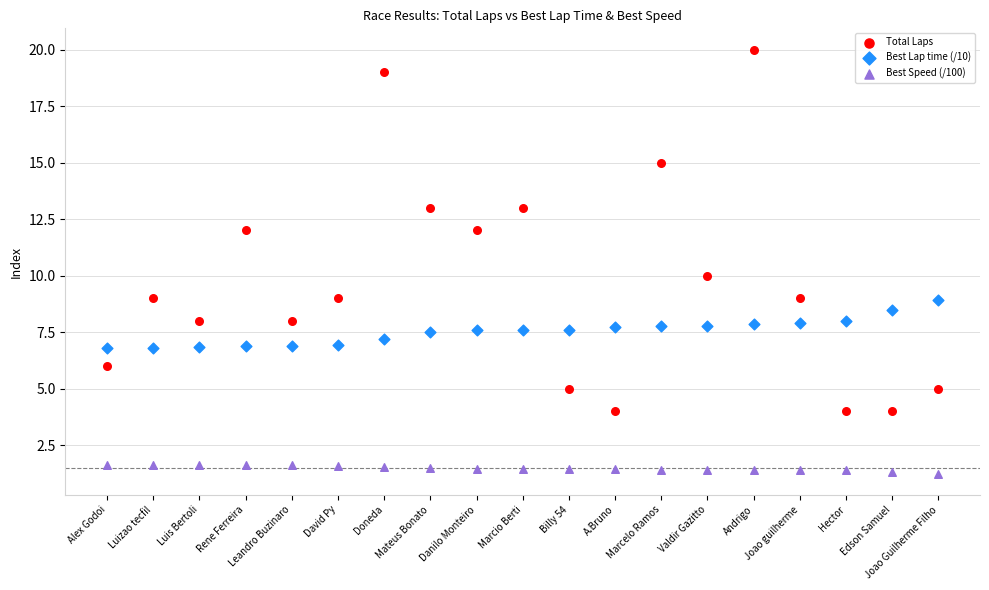

Which series contains the lowest Y value?

Best Speed (/100)